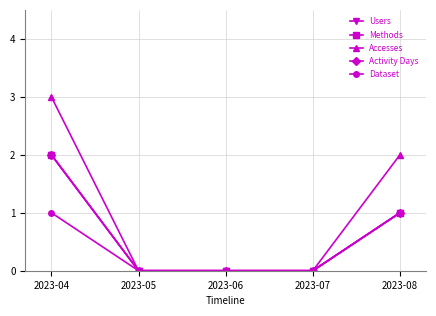

Reading right to left, transcribe all the data shown in this chart.

Users: 1	0	0	0	2
Methods: 1	0	0	0	2
Accesses: 2	0	0	0	3
Activity Days: 1	0	0	0	2
Dataset: 1	0	0	0	1